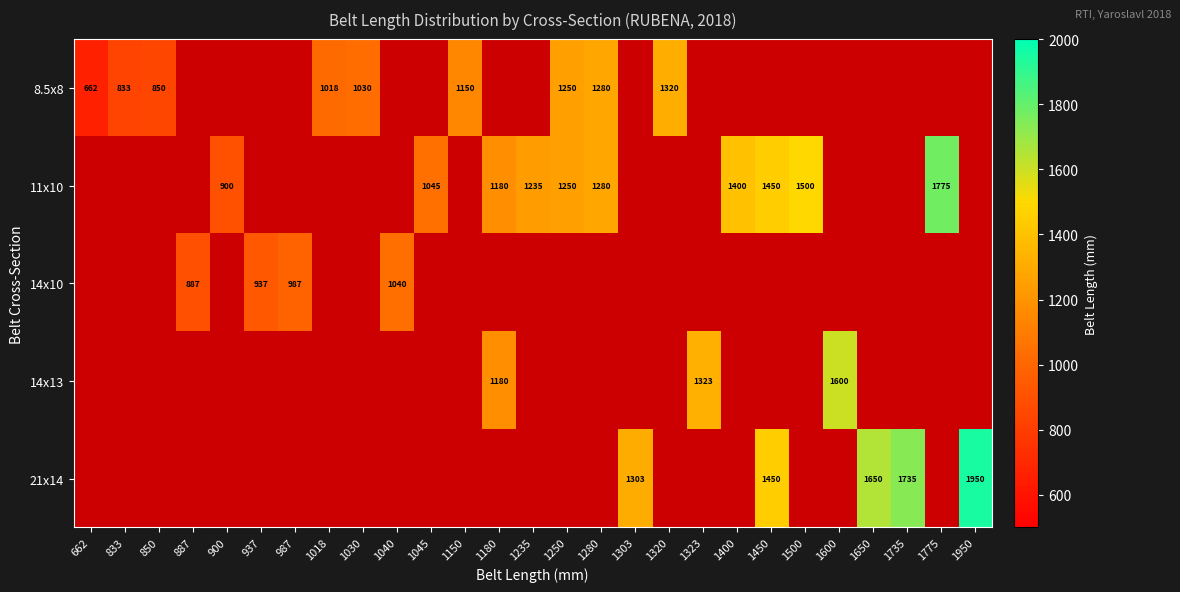

True or false: 21x14 has a value of 3475 at 1950.

False